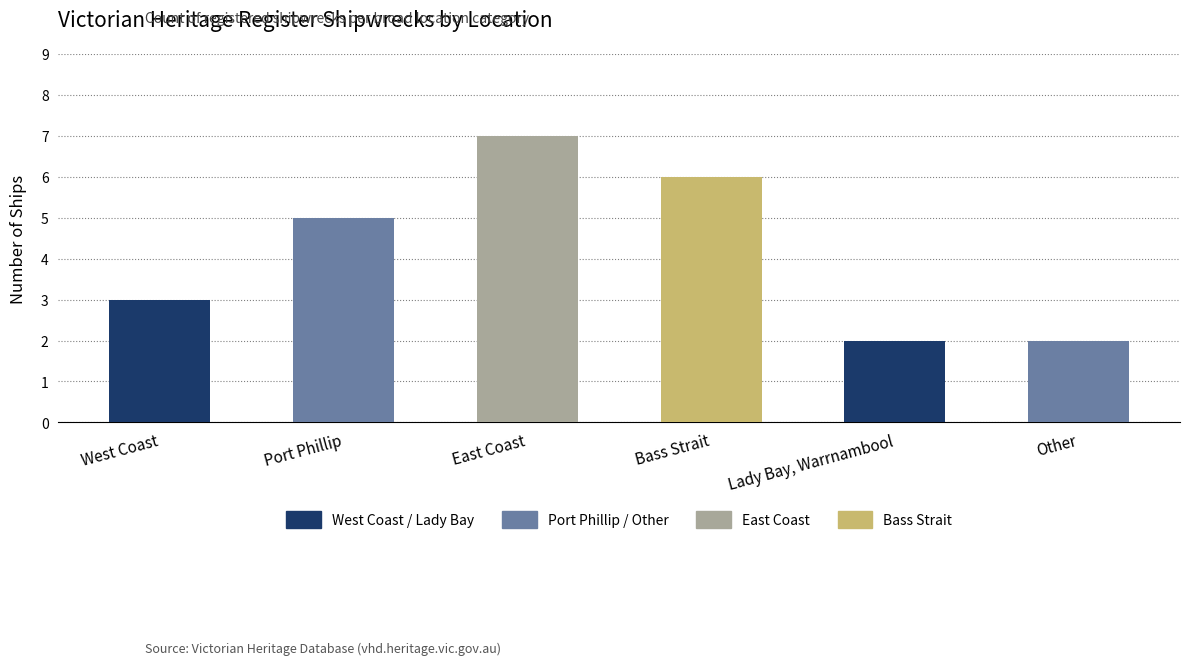

What is the label of the 4th bar from the left?

Bass Strait